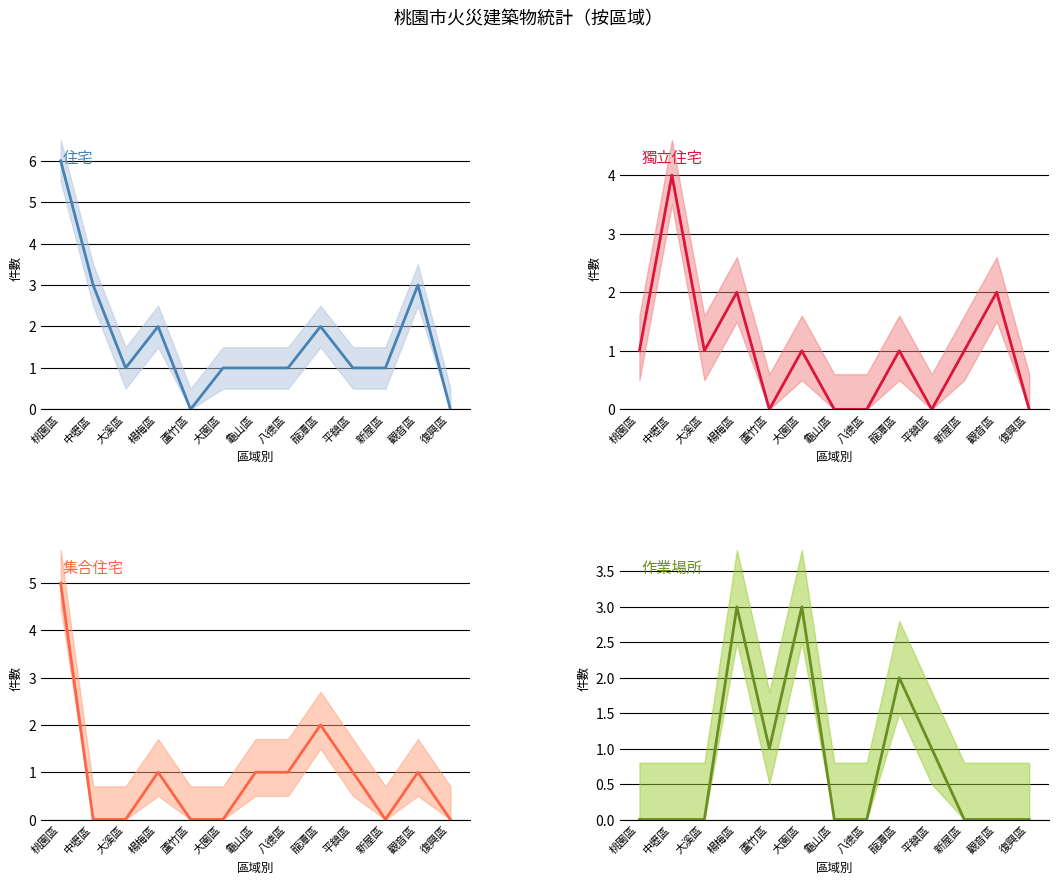

The 住宅 series shows 6 at 桃園區. True or false?

True